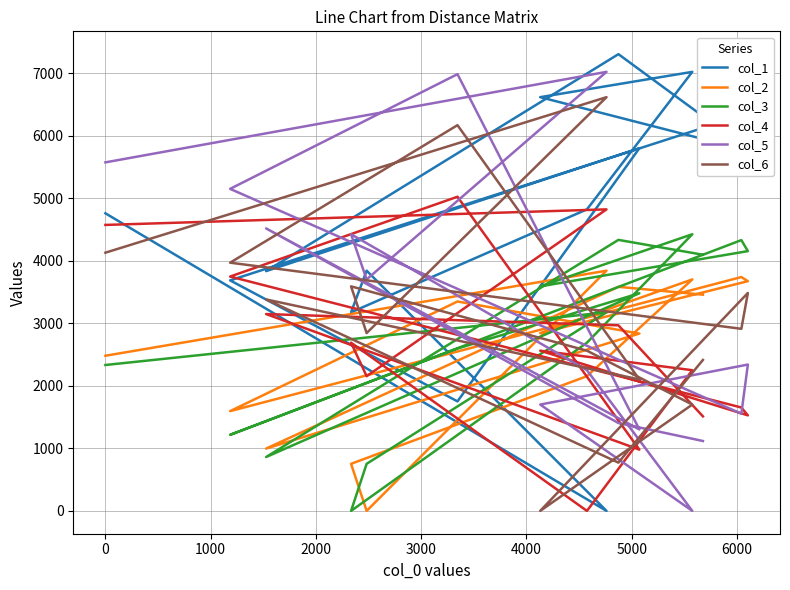

Which series has the widest spread of values?

col_1